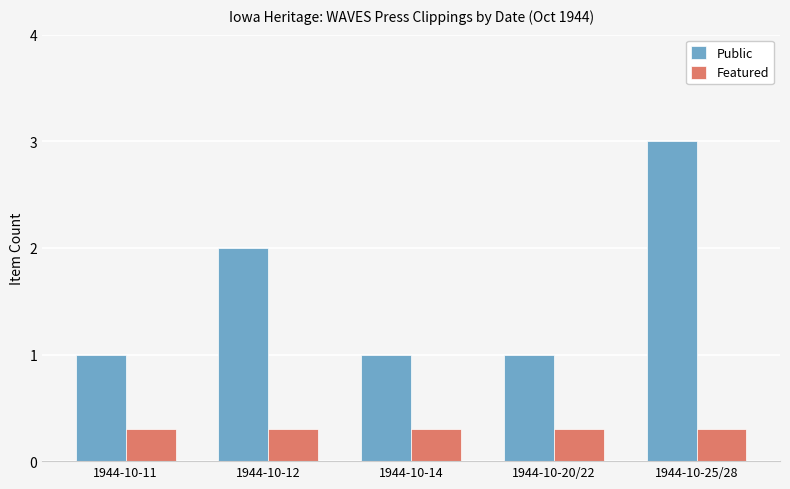

The value of Featured at 1944-10-12 is 0.5. True or false?

False